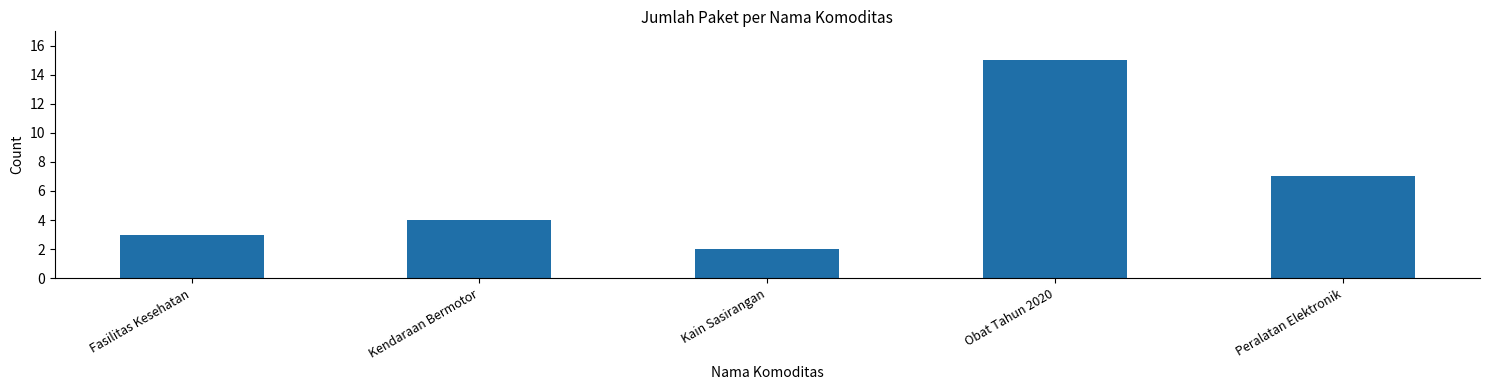

What is the average value?

6